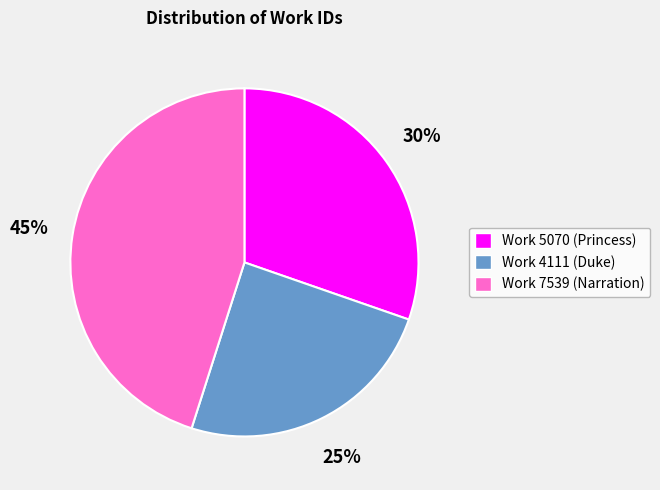

Is the sum of Work 5070 (Princess) and Work 4111 (Duke) greater than half?

Yes